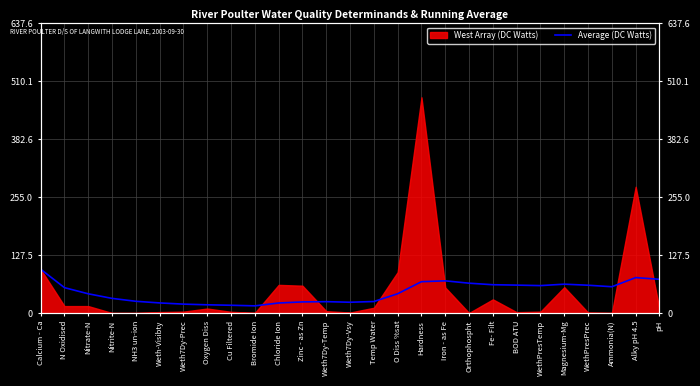

What is the sum of all values?

1231.2